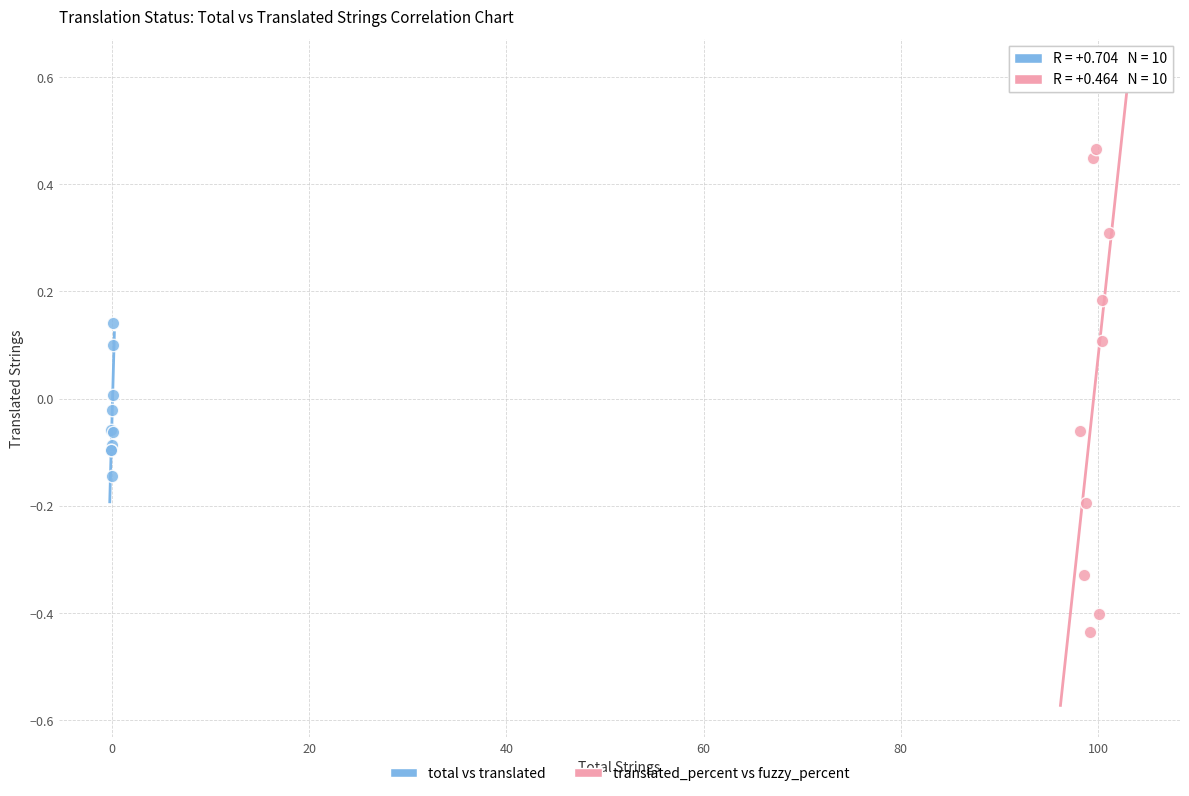

Which series has the largest Y range (max minus min)?

translated_percent vs fuzzy_percent